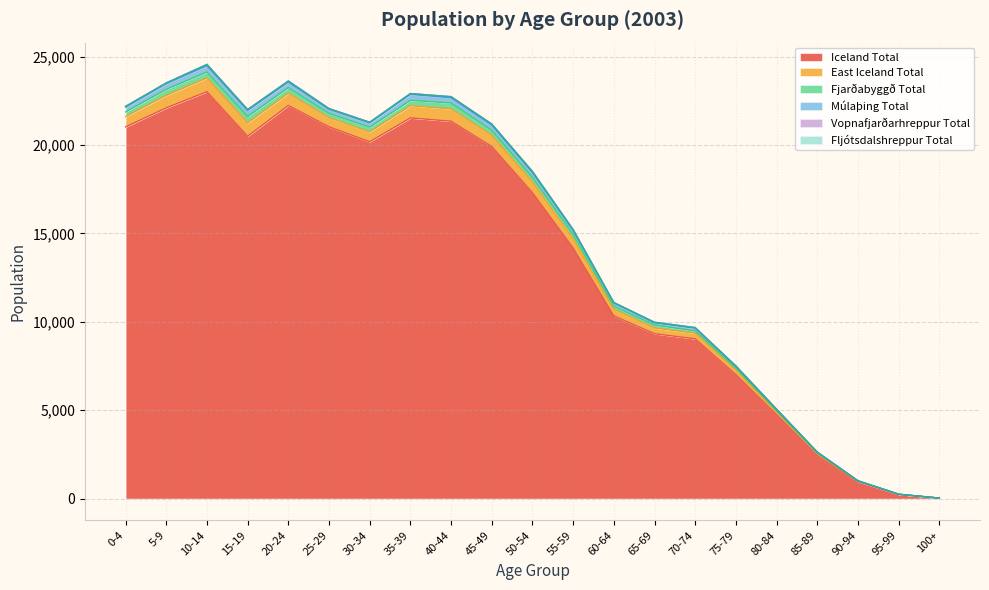

True or false: Fjarðabyggð Total and Fljótsdalshreppur Total intersect in this chart.

False